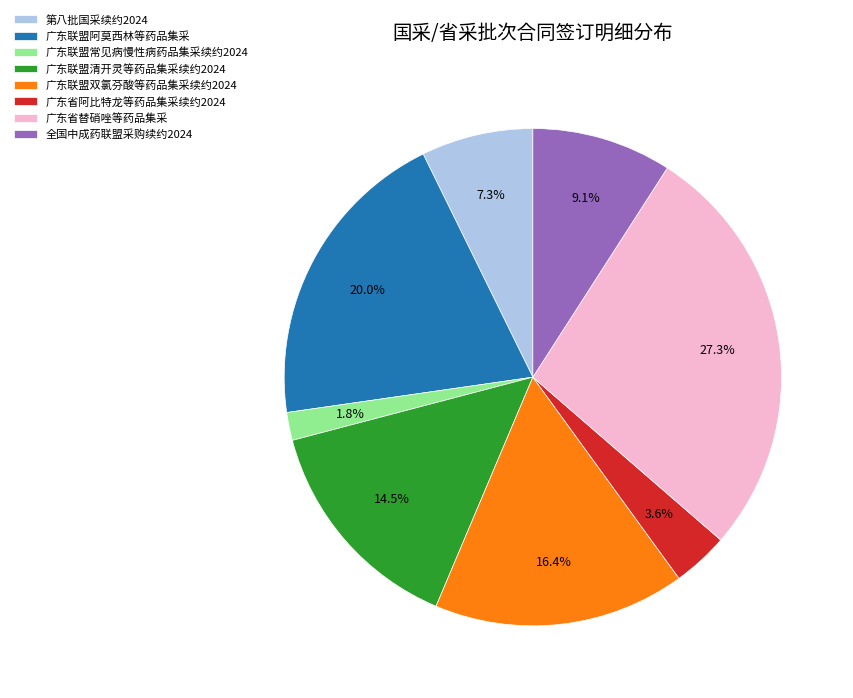

Is there a majority slice in this chart?

No